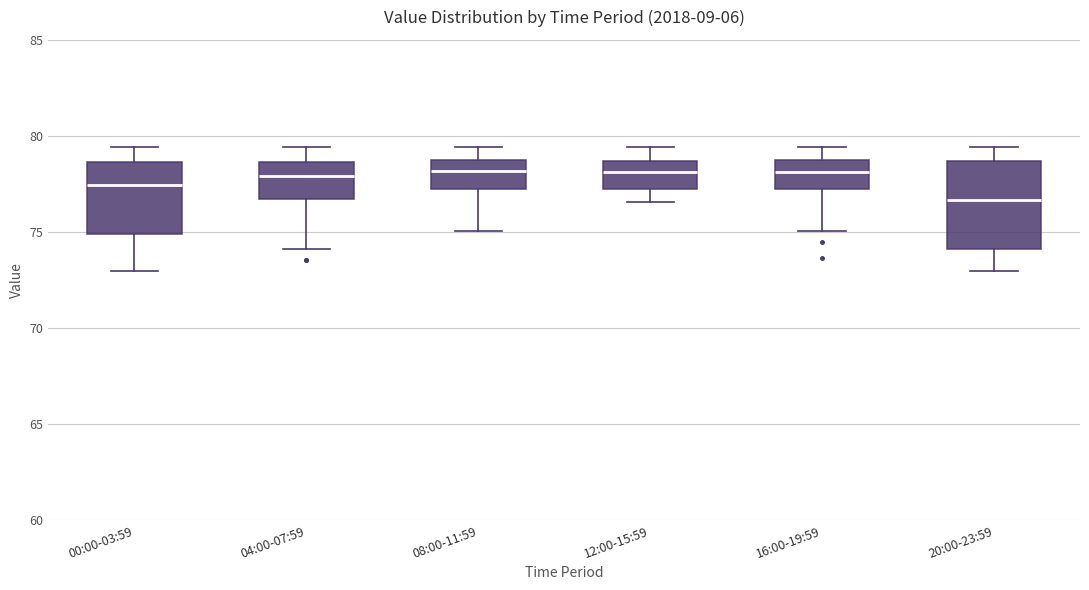

Reading left to right, transcribe this box plot: for each box, give where its median line is, the range the box spans, and where its two whiskers end, as read against the y-axis. The values are not printed on the chart, so give them approximately, as read against the axis.

00:00-03:59: median 77.5, box 75.0 to 78.5, whiskers 73.0 to 79.5
04:00-07:59: median 78.0, box 76.5 to 78.5, whiskers 74.0 to 79.5
08:00-11:59: median 78.0, box 77.0 to 79.0, whiskers 75.0 to 79.5
12:00-15:59: median 78.0, box 77.0 to 78.5, whiskers 76.5 to 79.5
16:00-19:59: median 78.0, box 77.5 to 79.0, whiskers 75.0 to 79.5
20:00-23:59: median 76.5, box 74.0 to 78.5, whiskers 73.0 to 79.5